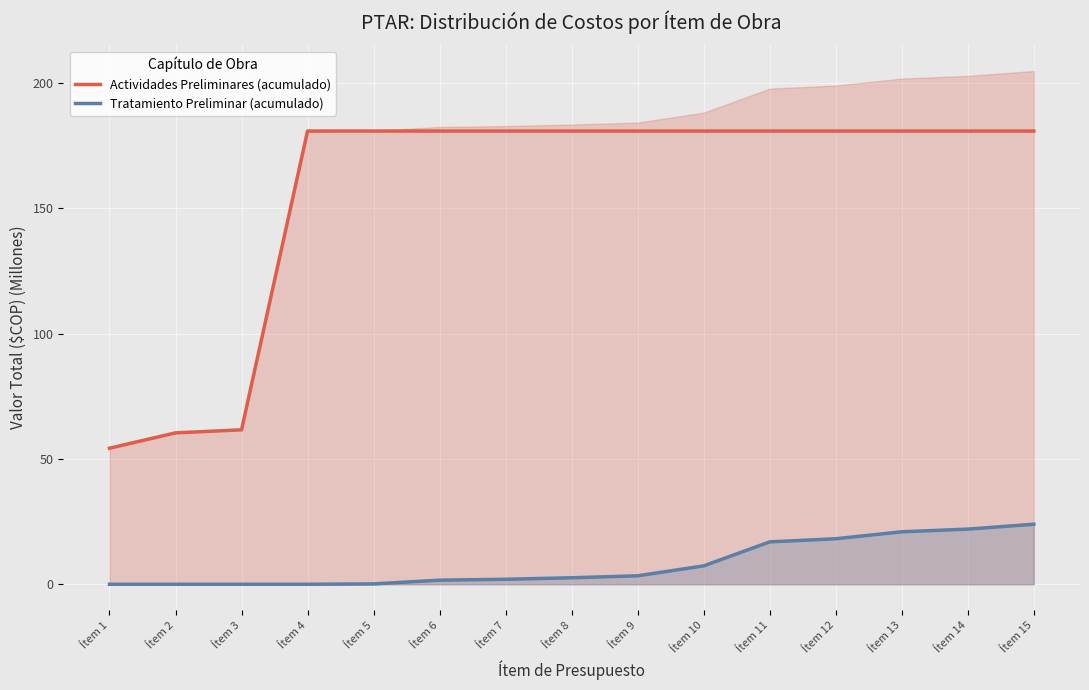

What value does the Tratamiento Preliminar (acumulado) series have at Ítem 9?

3.4